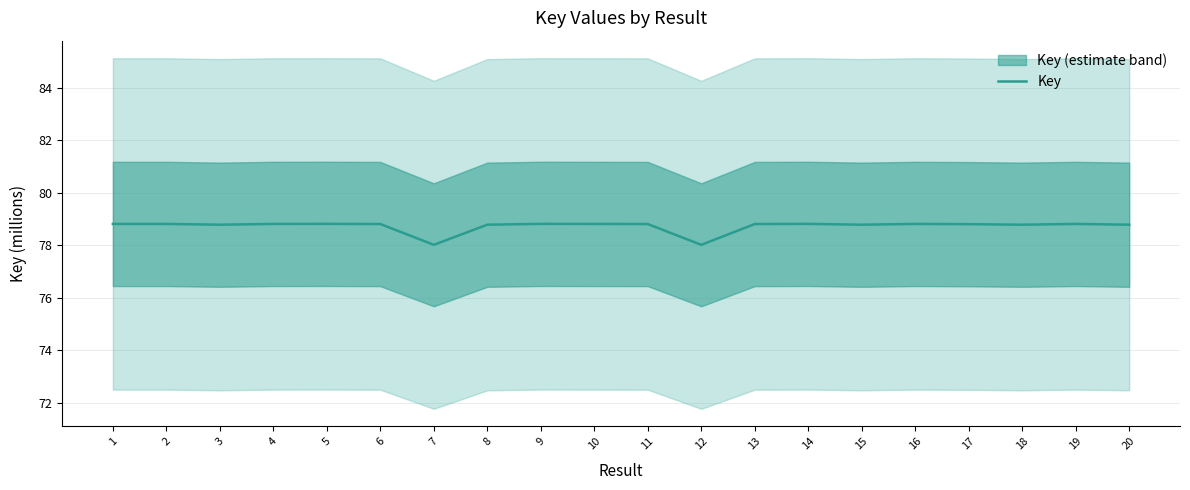

Which label corresponds to the smallest value in the chart?

12